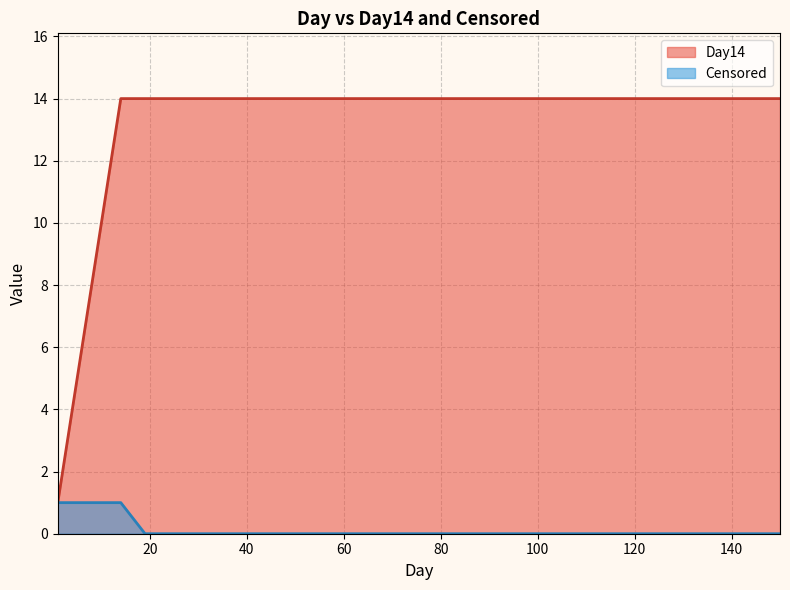

Which series changed the most between 2 and 14?

Day14